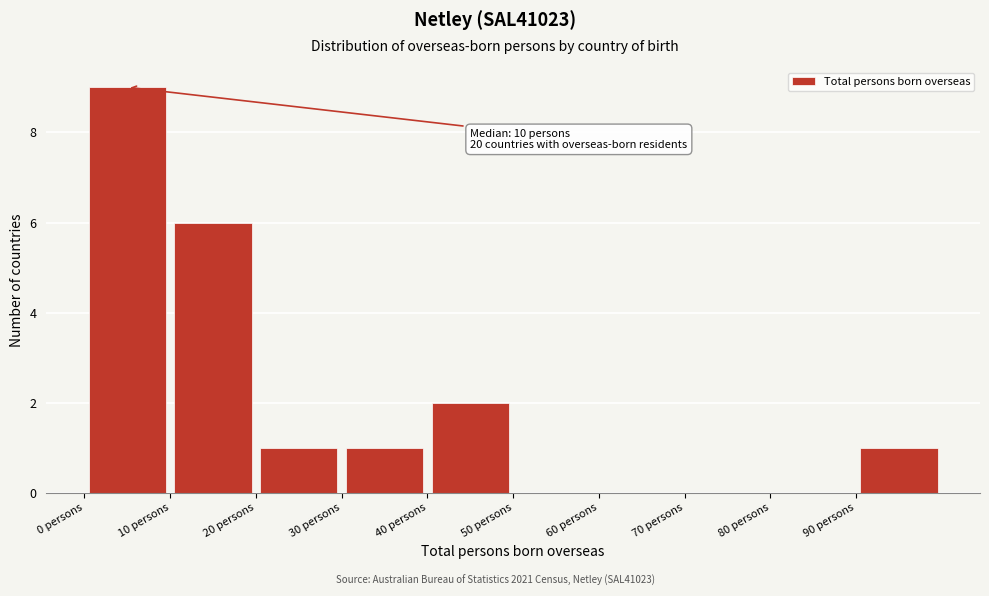

Over which range of the x-axis is the bar tallest?

0 to 10